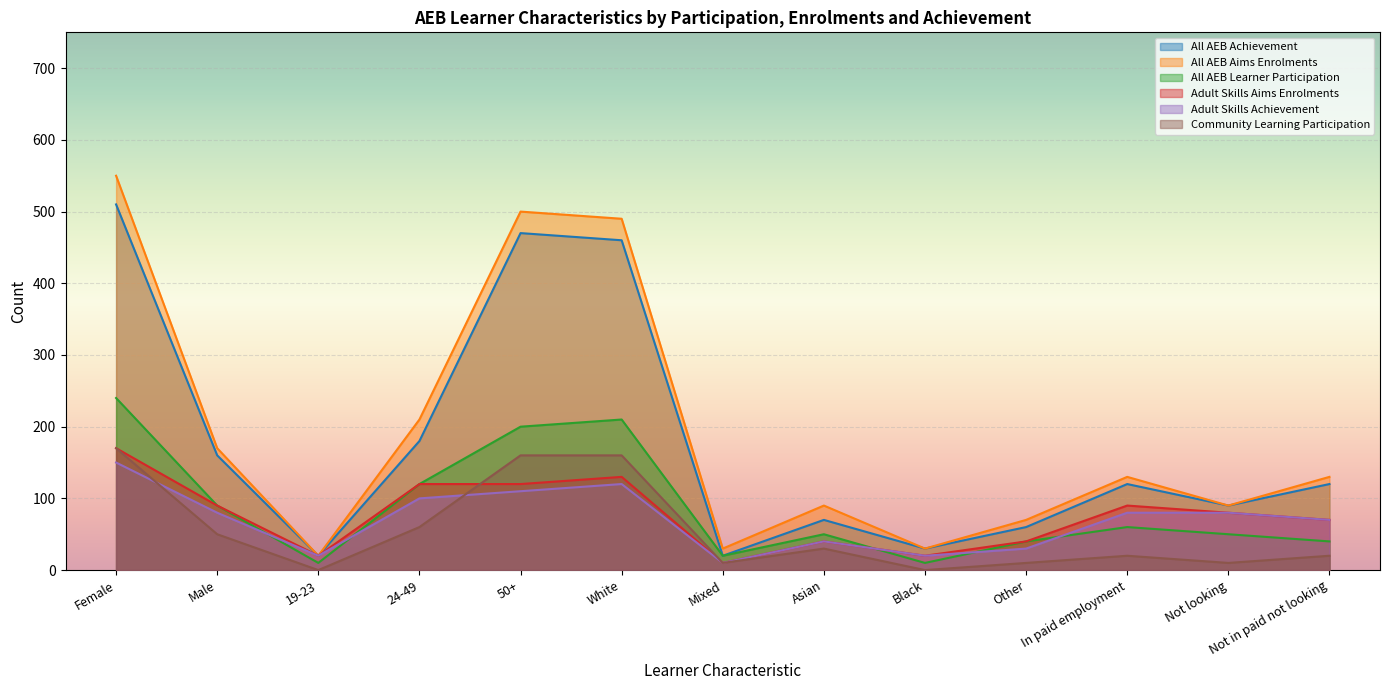

What is the maximum value for All AEB Aims Enrolments?

550